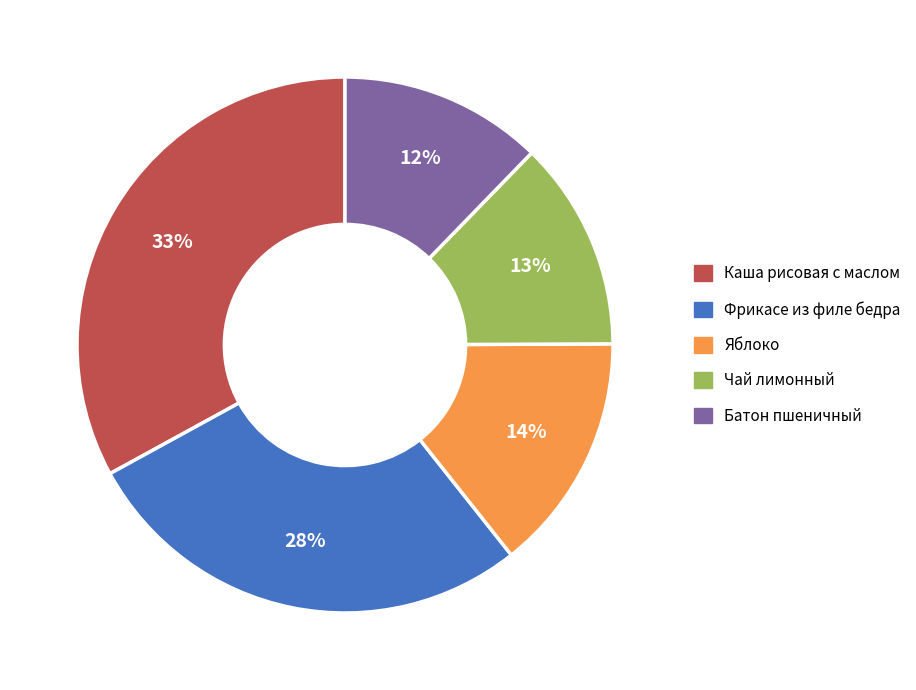

Which has a higher value, Батон пшеничный or Каша рисовая с маслом?

Каша рисовая с маслом